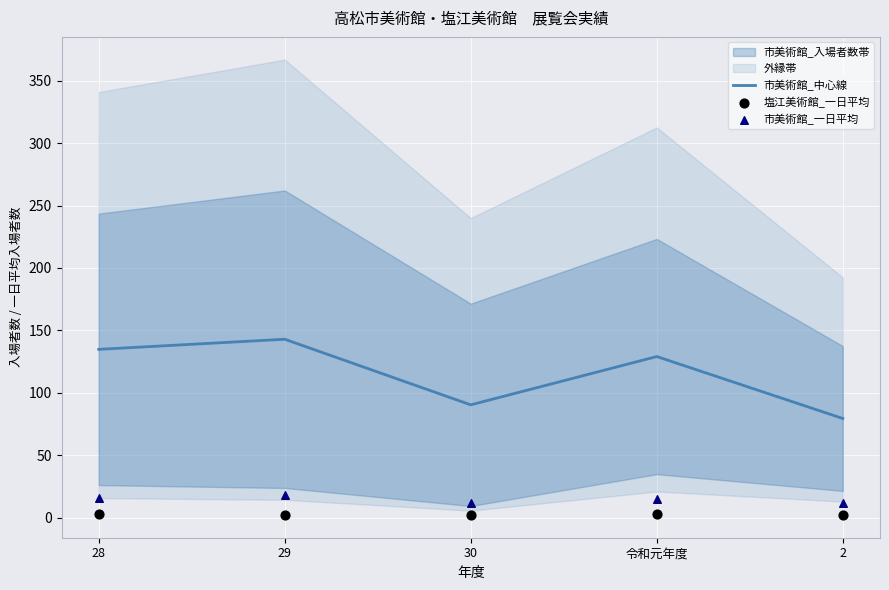

At which category is the sum across all series the highest?

29